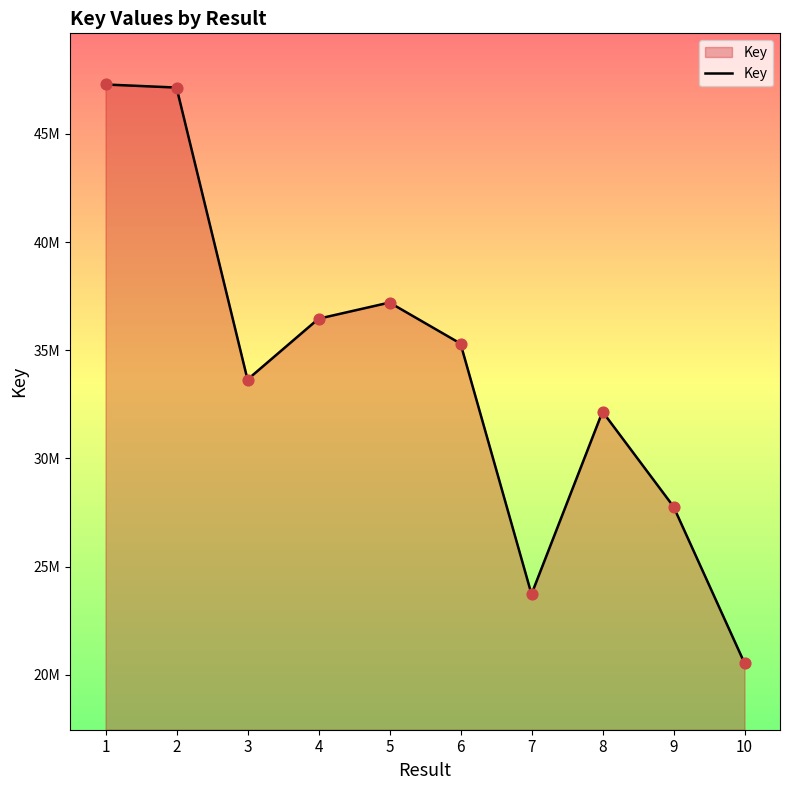

What is the change in value from 2 to 4?

-10683985